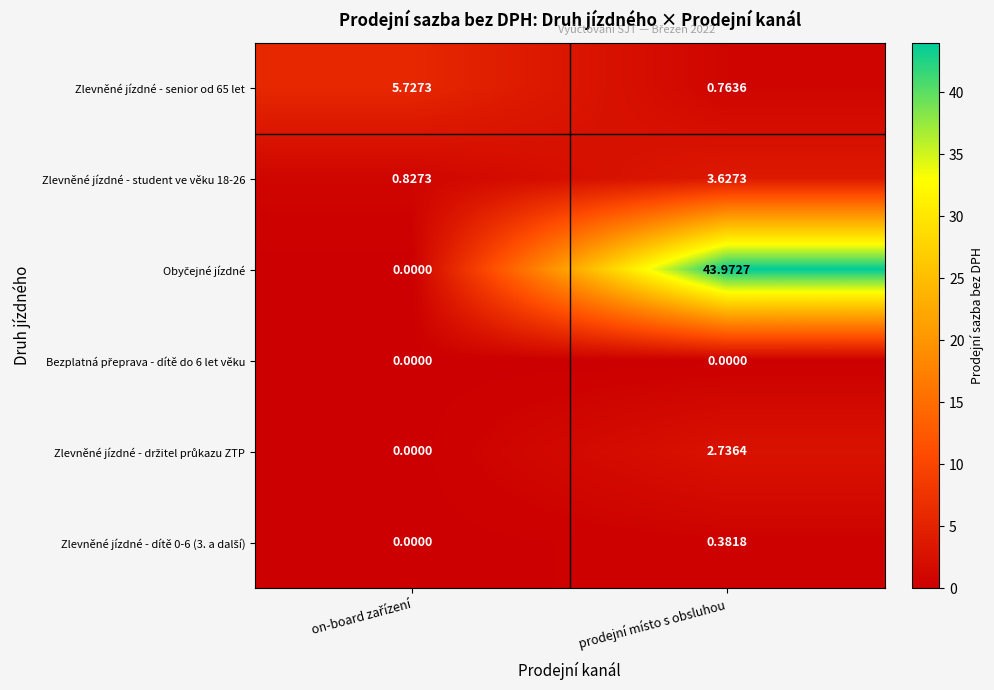

What is the maximum value shown in the chart?

44.0